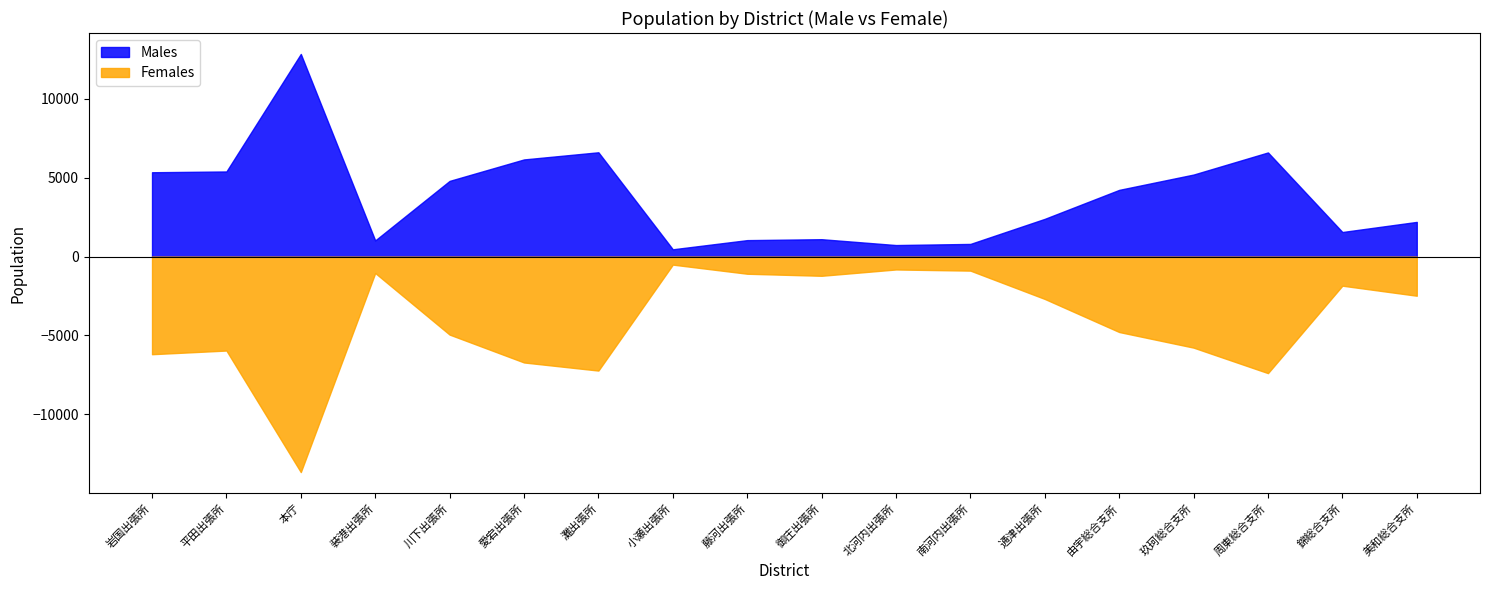

True or false: Males and Females intersect in this chart.

False